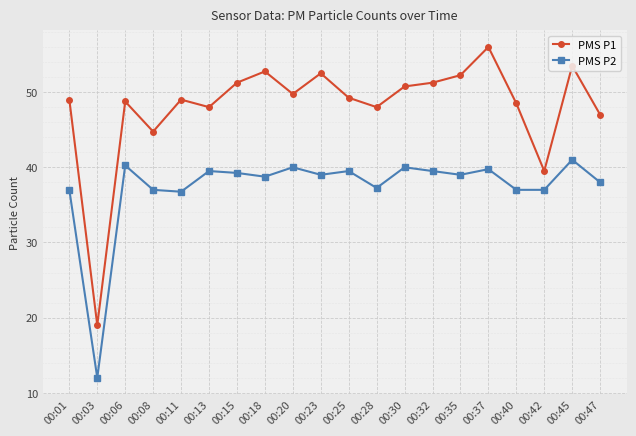

List the series in order of their peak value, highest first.

PMS P1, PMS P2